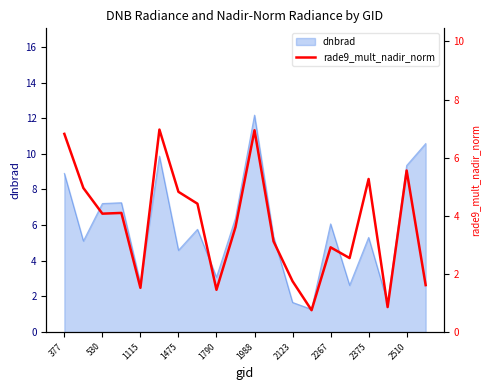

Which category has the lowest value across all series?

13